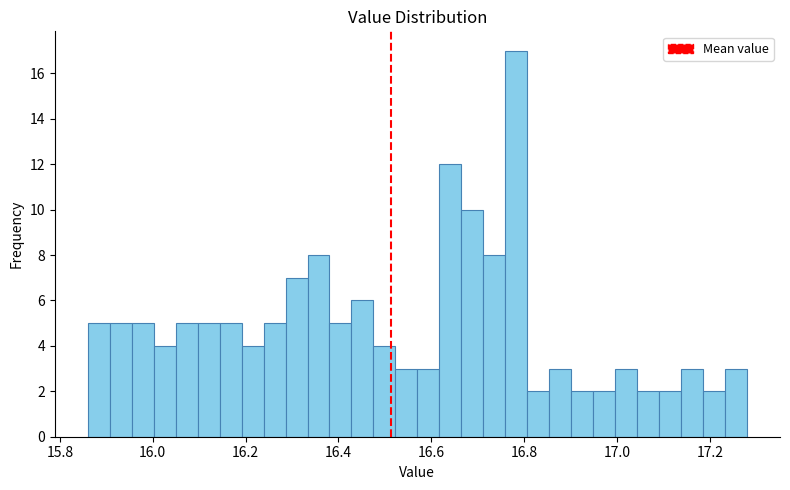

Around what value on the x-axis is the tallest bar? Give the approximate position of its centre, as read against the axis.

16.78